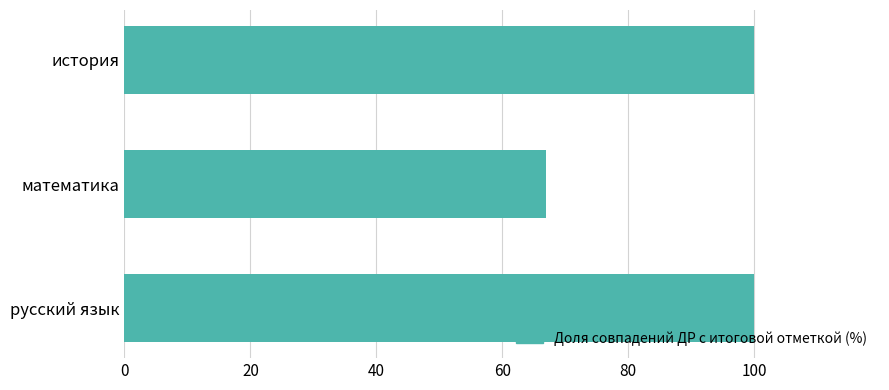

True or false: the data shows 24 at математика.

False